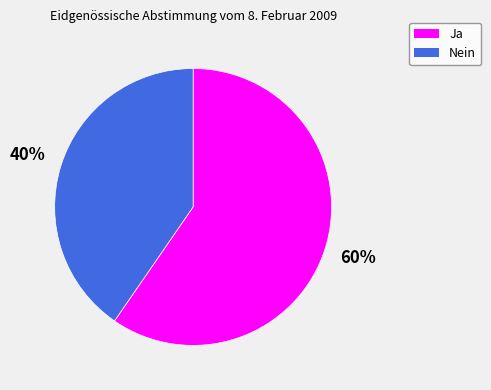

Does Nein represent more than half of the total?

No